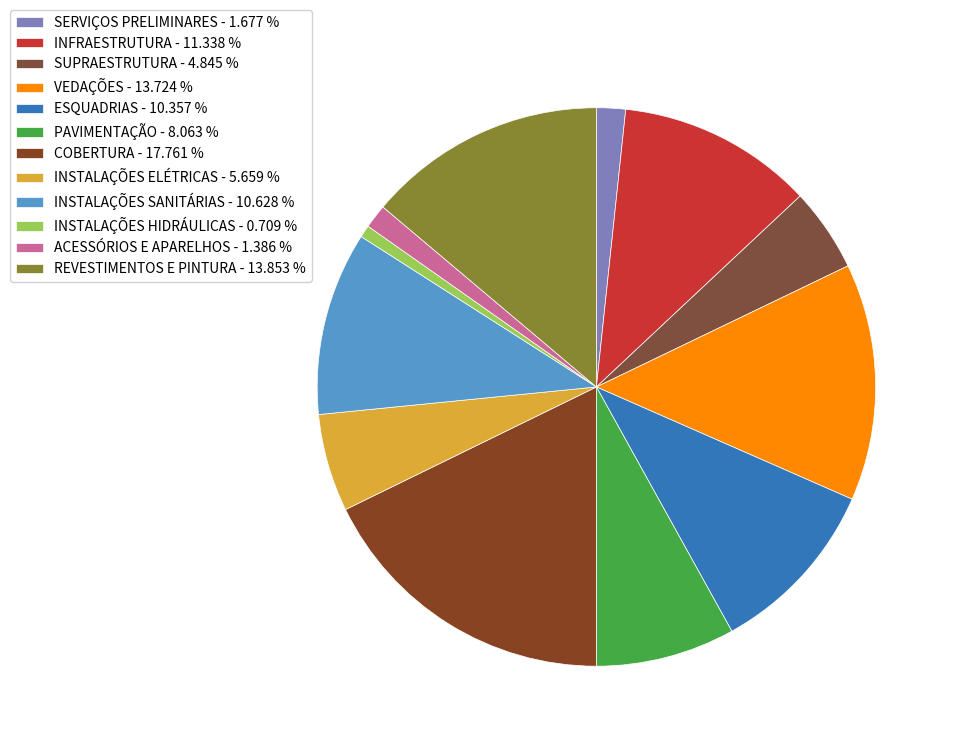

Combined, what portion of the pie is SUPRAESTRUTURA and INSTALAÇÕES SANITÁRIAS?

15.5%